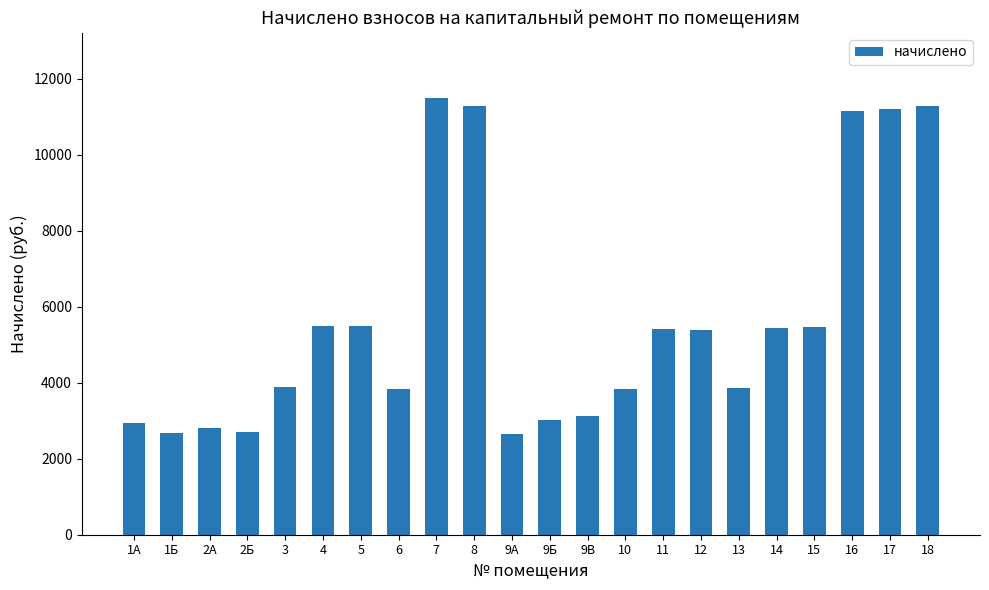

The value at 1А is 2939.4. True or false?

True